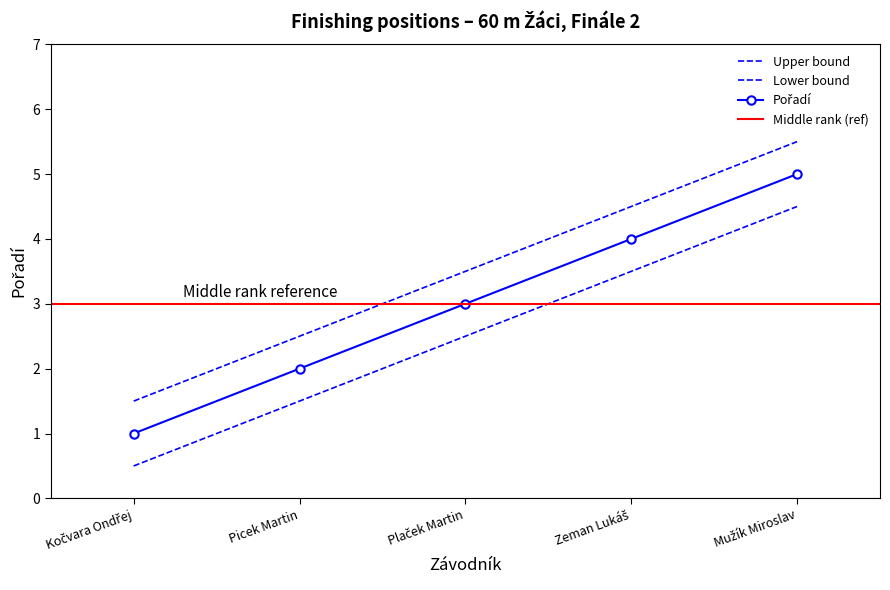

What is the sum of the Pořadí values at Plaček Martin and Kočvara Ondřej?

5.0